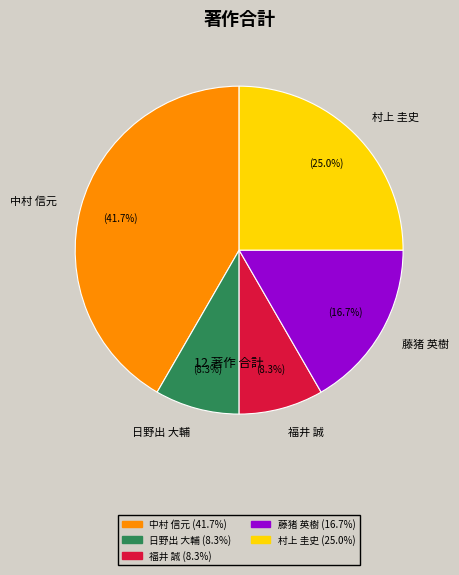

What is the largest slice in the pie chart?

中村 信元